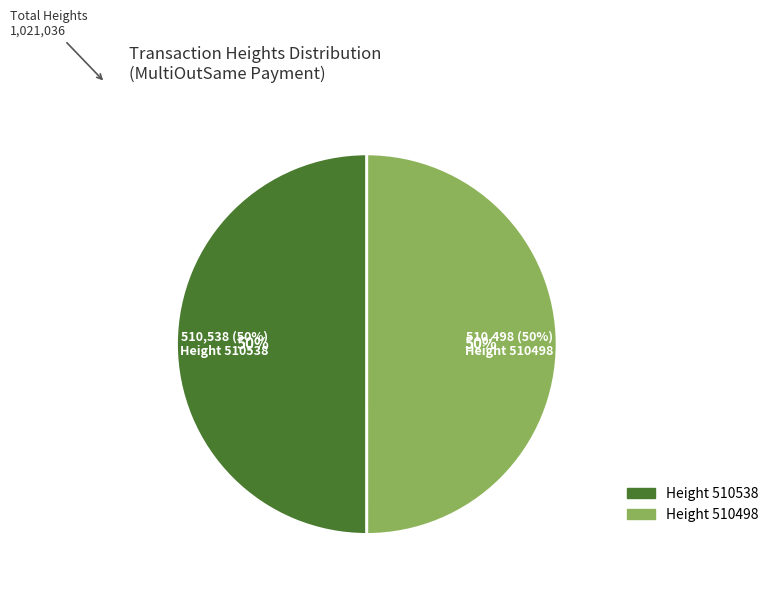

Is 510538 the majority of the pie?

Yes